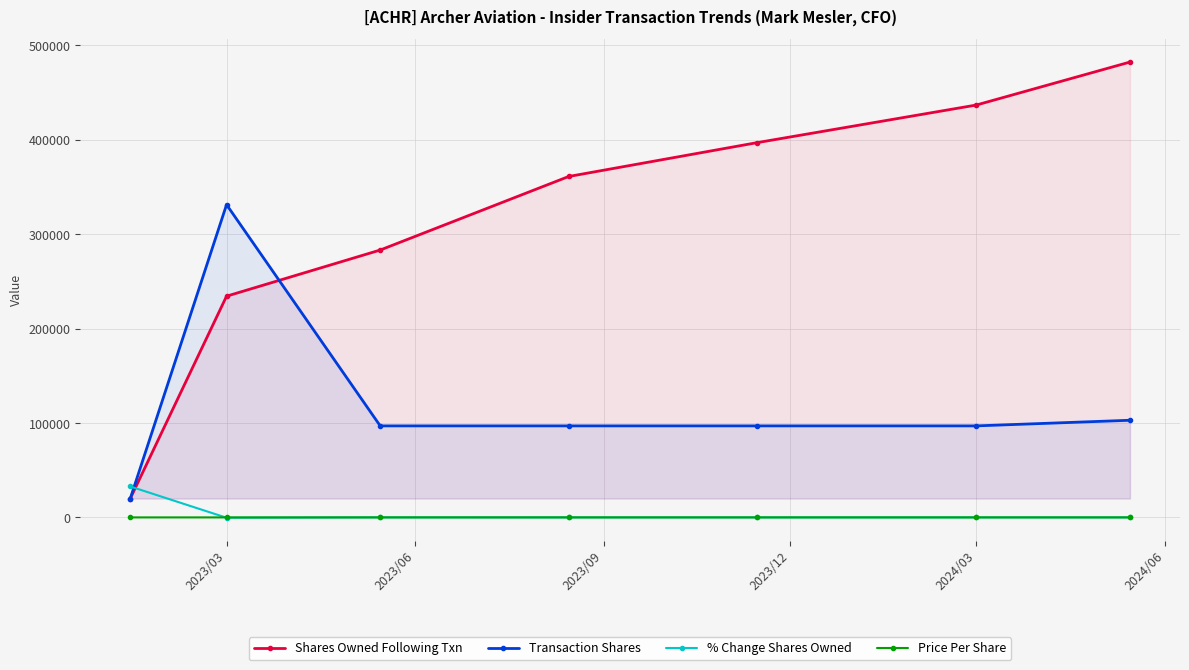

List the series in order of their peak value, highest first.

Shares Owned Following Txn, Transaction Shares, % Change Shares Owned, Price Per Share